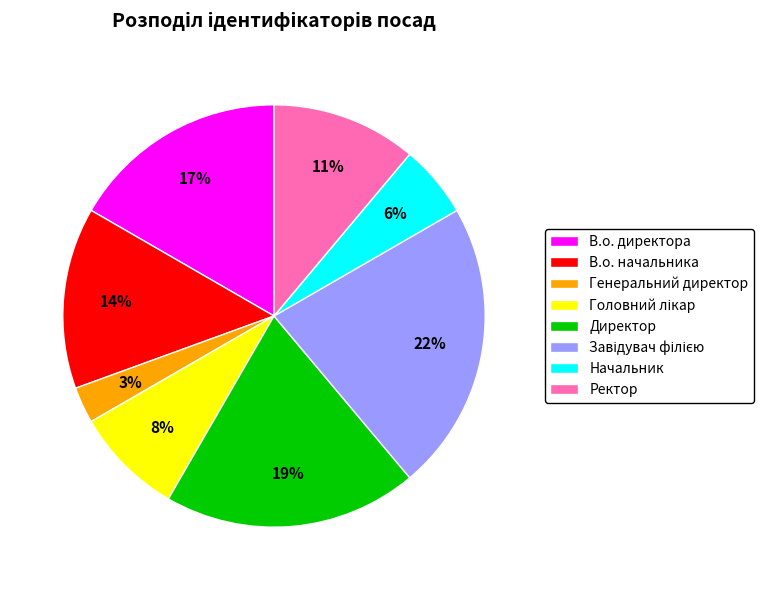

Is it true that Ректор is 11% of the pie?

True